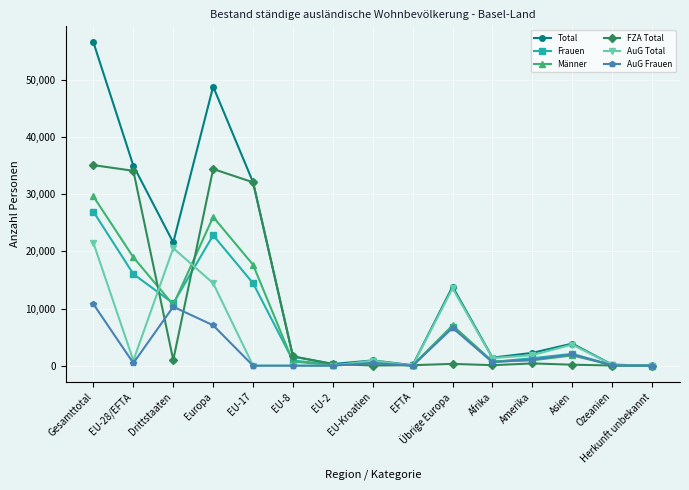

True or false: Männer has a value of 11692 at Gesamttotal.

False